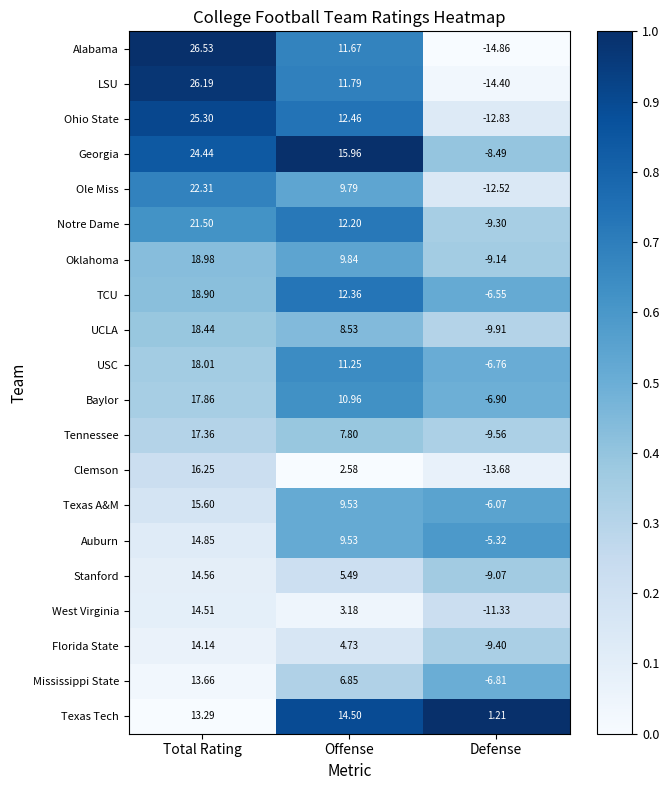

Which category has the highest value across all series?

Total Rating